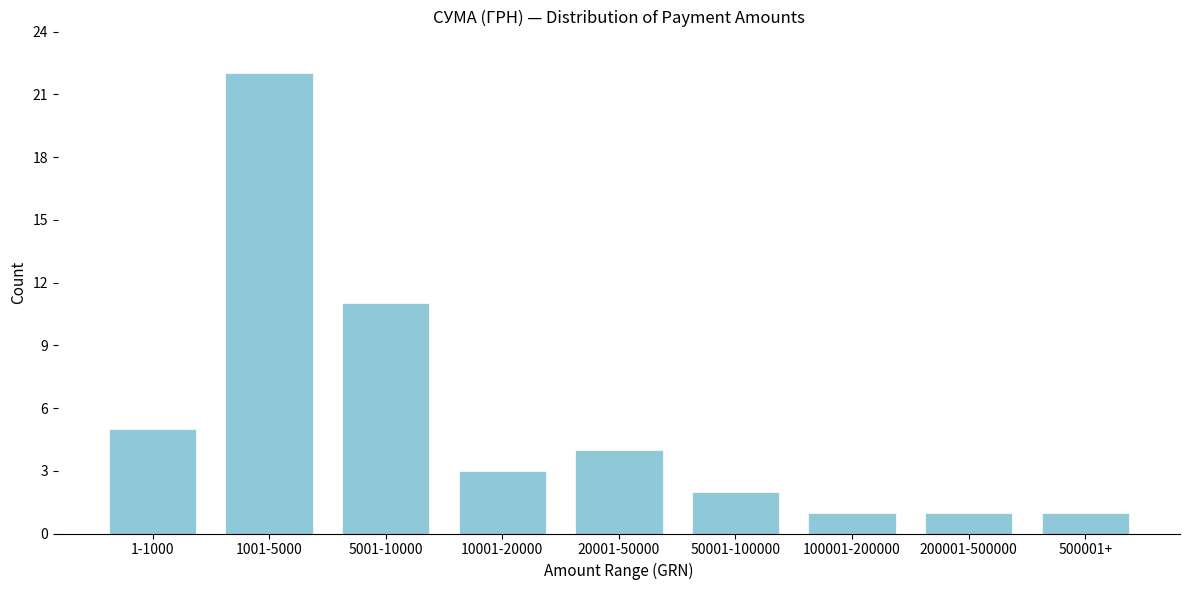

Reading left to right, list all the values displayed in this chart.

5	22	11	3	4	2	1	1	1